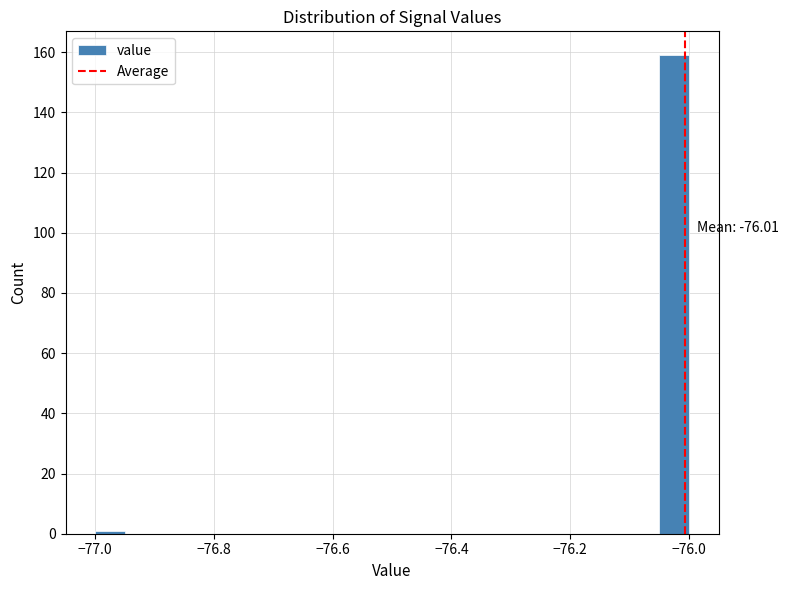

Around what value on the x-axis is the tallest bar? Give the approximate position of its centre, as read against the axis.

-76.02